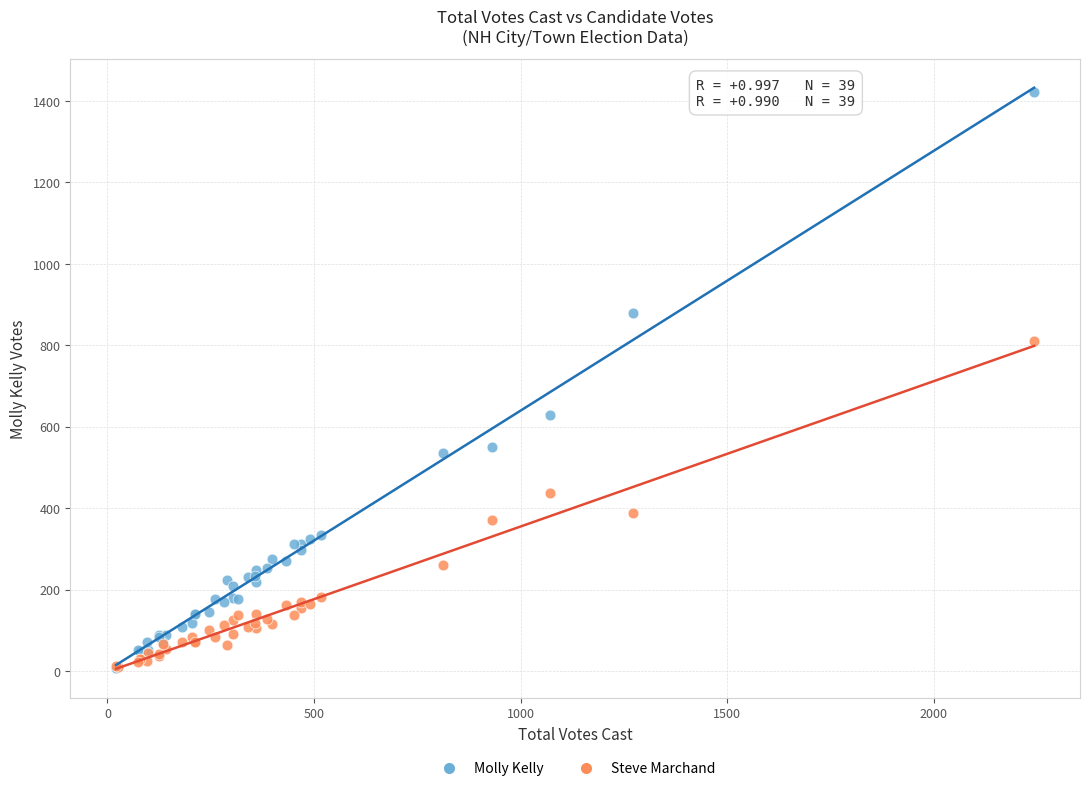

What are all the series names shown in the legend?

Molly Kelly, Steve Marchand